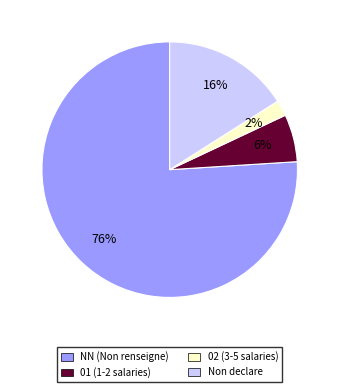

Is there a majority slice in this chart?

Yes